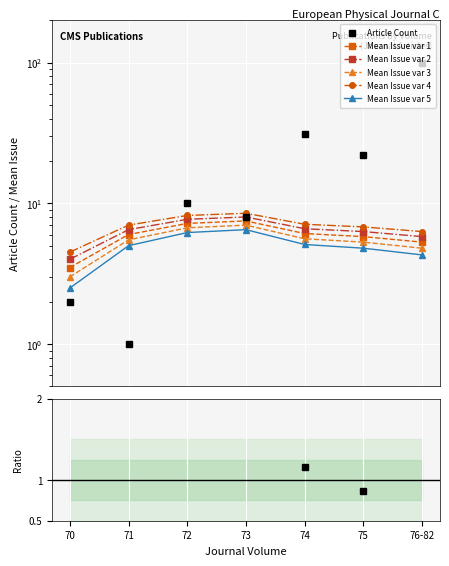

In Article count, how many points are higher than both neighbors (excluding endpoints)?

2